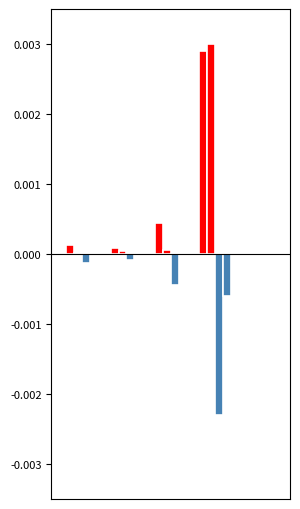

Count the number of categories in the chart.

5